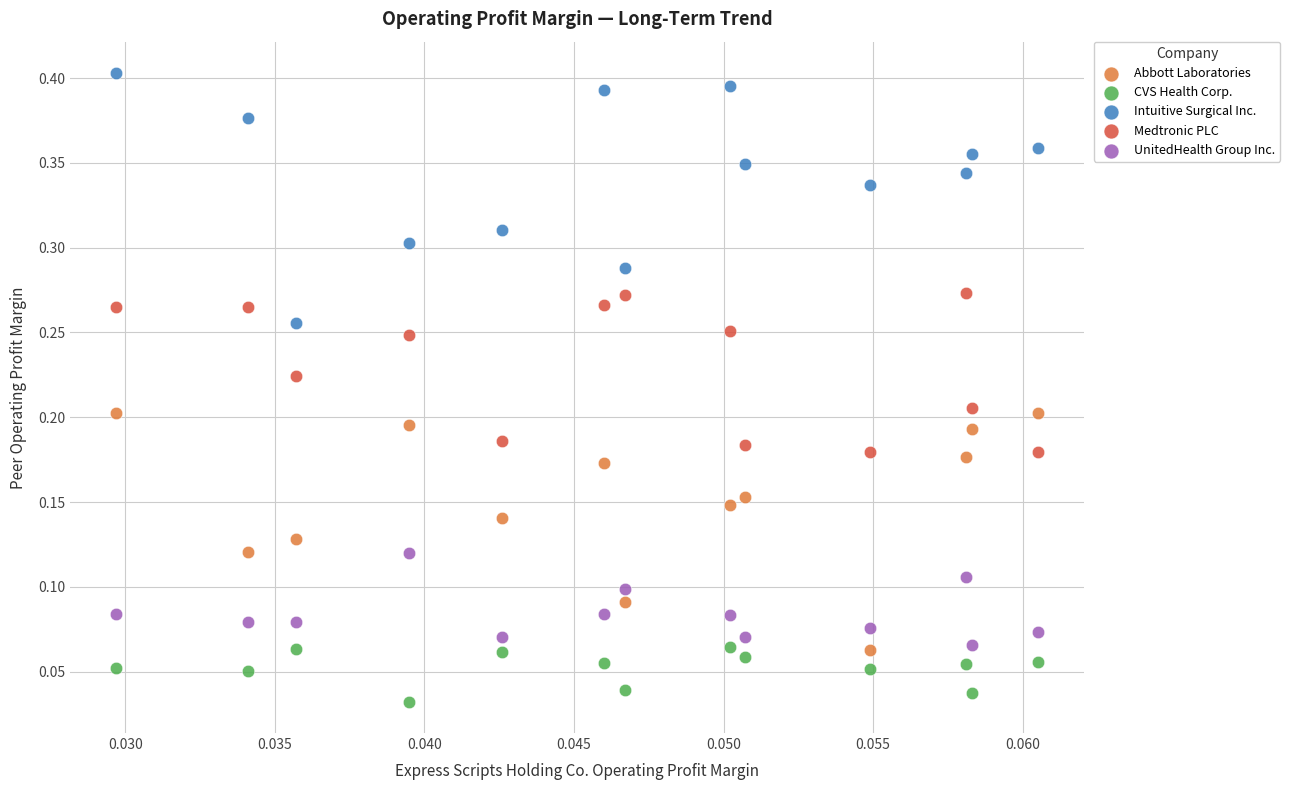

Which series contains the highest Y value?

Intuitive Surgical Inc.